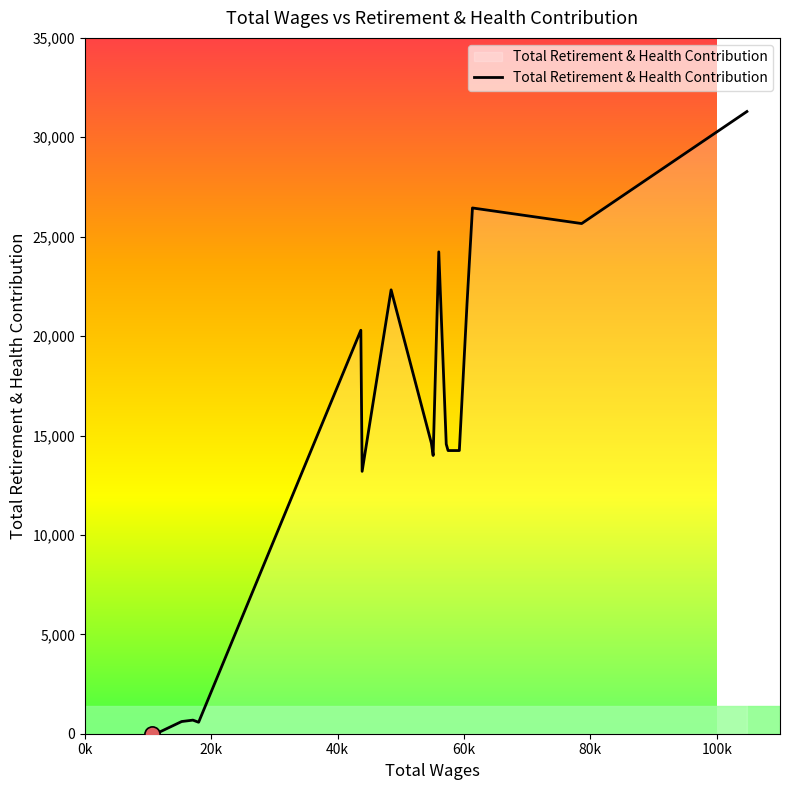

What is the difference between the maximum and minimum values?

31296